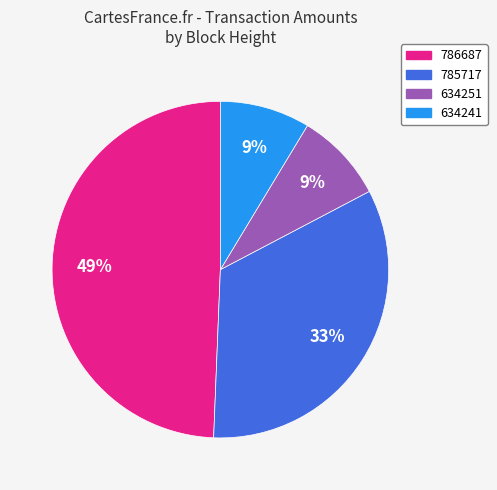

Is 634241 the majority of the pie?

No